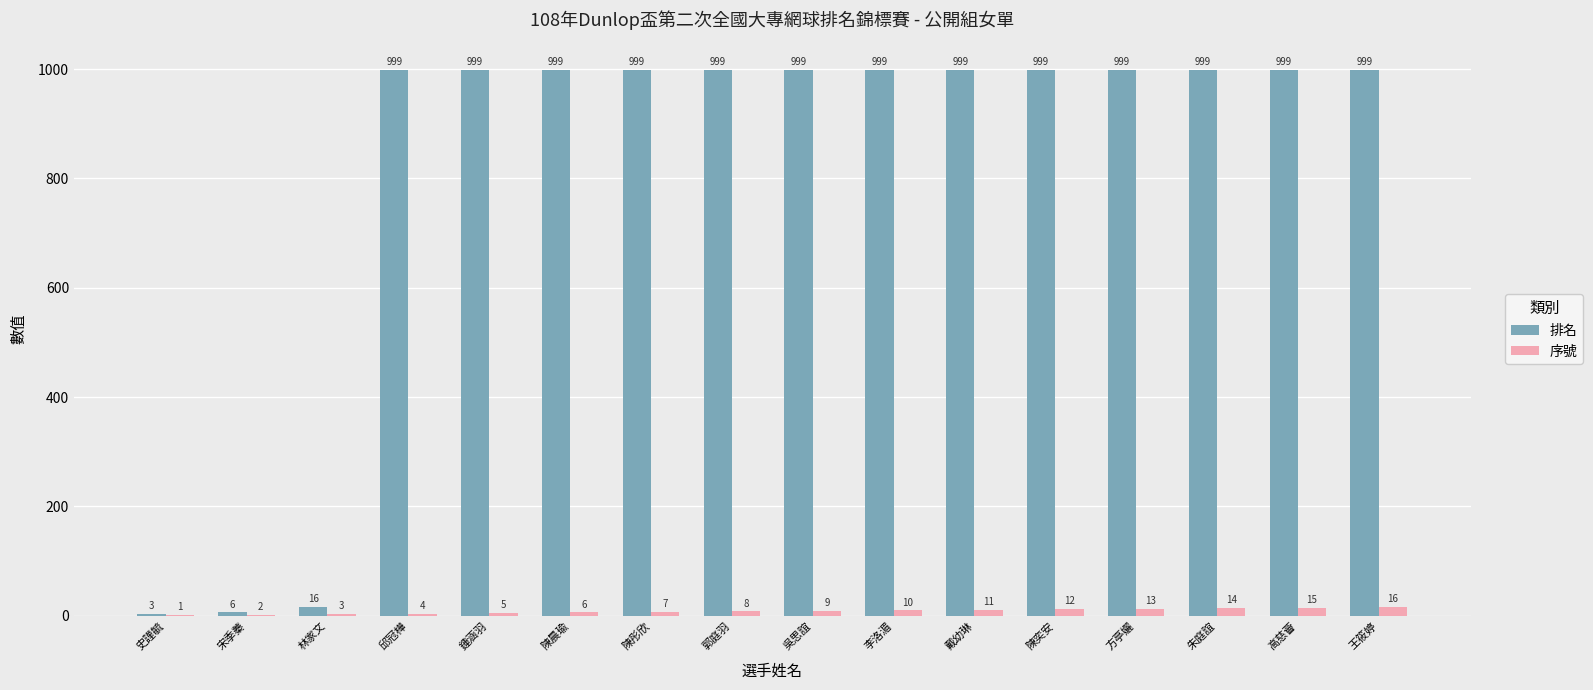

Which series changed the most between 鍾涵羽 and 李洛湄?

序號